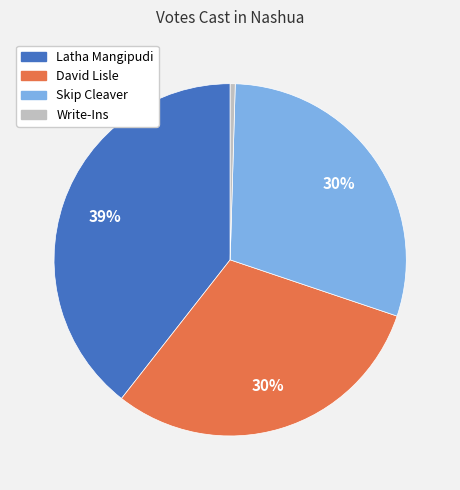

Count the number of slices in the pie.

4